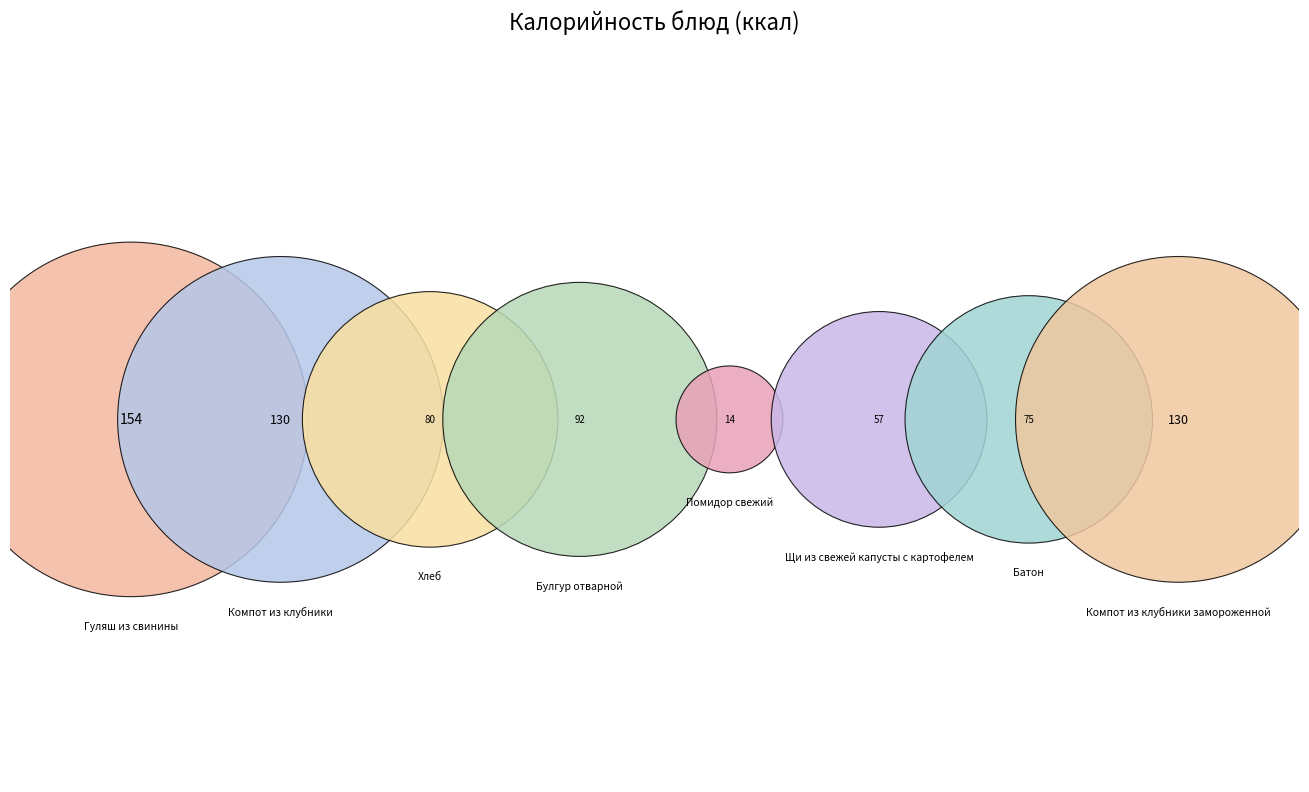

Is there a majority slice in this chart?

No